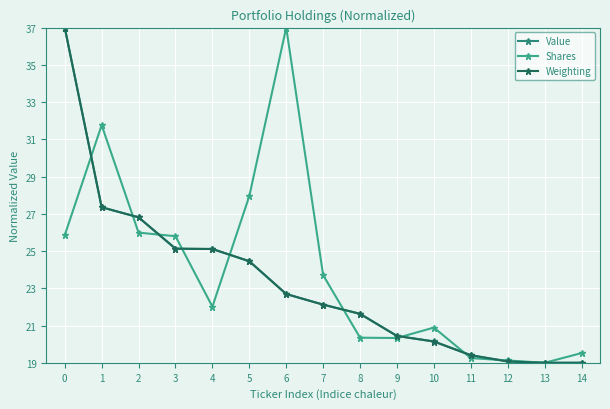

Reading left to right, extract all data points from this chart.

Value: 37.0	27.4	26.8	25.1	25.1	24.5	22.7	22.1	21.6	20.4	20.1	19.4	19.1	19.0	19.0
Shares: 25.9	31.8	26.0	25.8	22.0	28.0	37.0	23.7	20.3	20.3	20.9	19.3	19.1	19.0	19.5
Weighting: 37.0	27.4	26.8	25.1	25.1	24.5	22.7	22.1	21.6	20.4	20.1	19.4	19.1	19.0	19.0